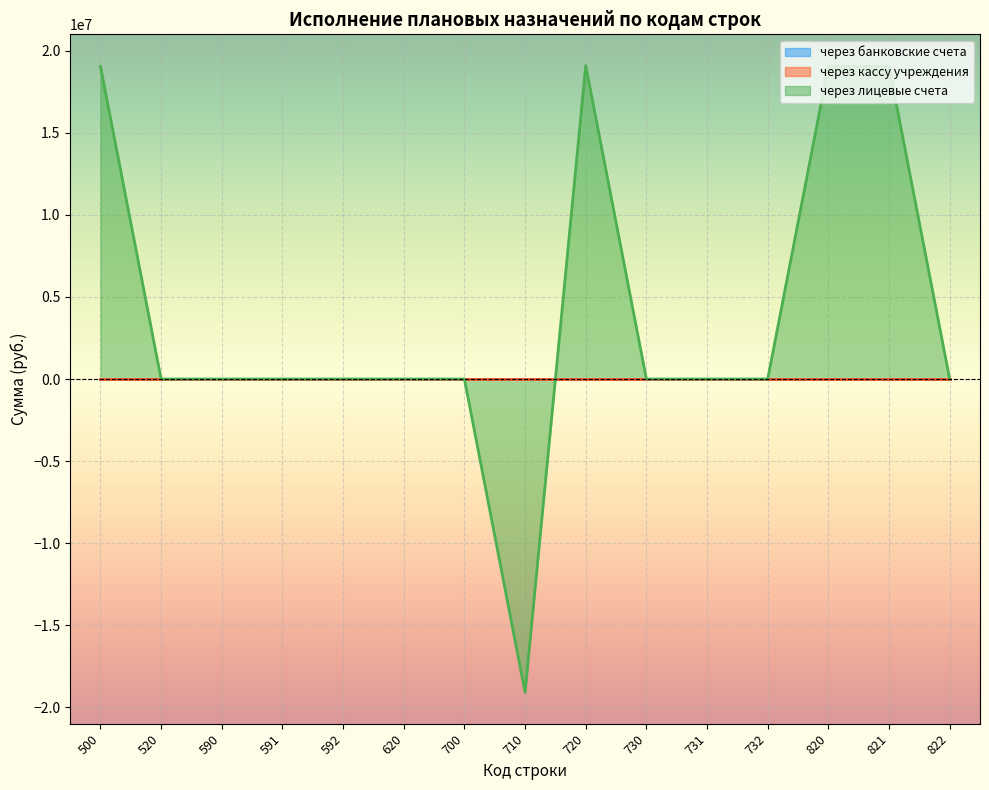

Where is через лицевые счета nearest to the value 0?

520